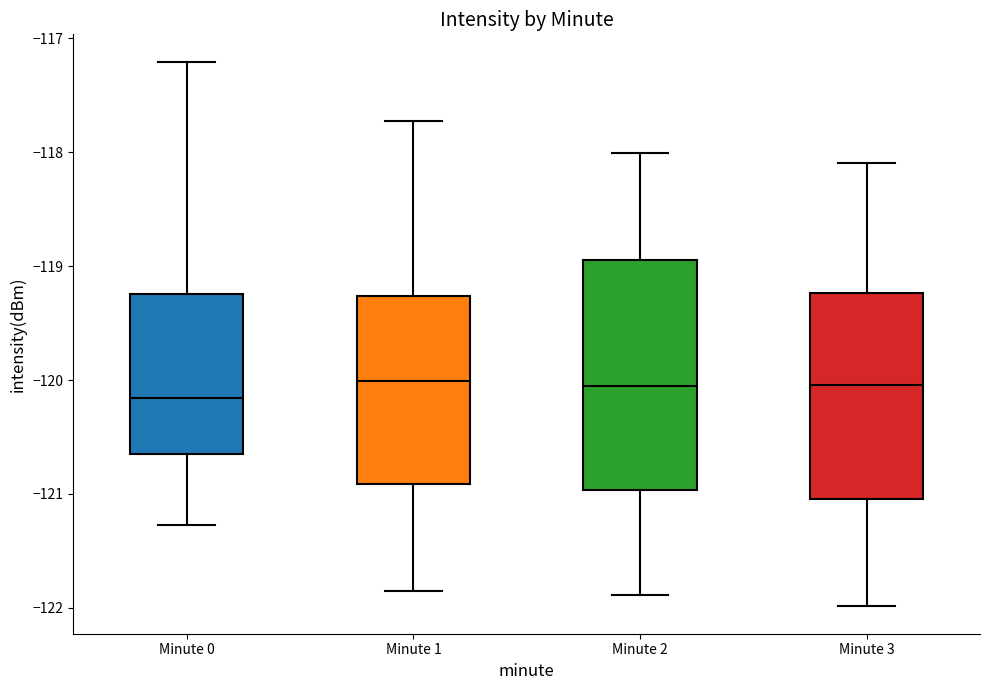

Reading left to right, read every box against the y-axis: the position of its median line, the range the box covers, and the ends of its whiskers. The values are not printed on the chart, so give them approximately, as read against the axis.

Minute 0: median -120.2, box -120.7 to -119.2, whiskers -121.3 to -117.2
Minute 1: median -120.0, box -120.9 to -119.3, whiskers -121.9 to -117.7
Minute 2: median -120.1, box -121.0 to -118.9, whiskers -121.9 to -118.0
Minute 3: median -120.0, box -121.0 to -119.2, whiskers -122.0 to -118.1